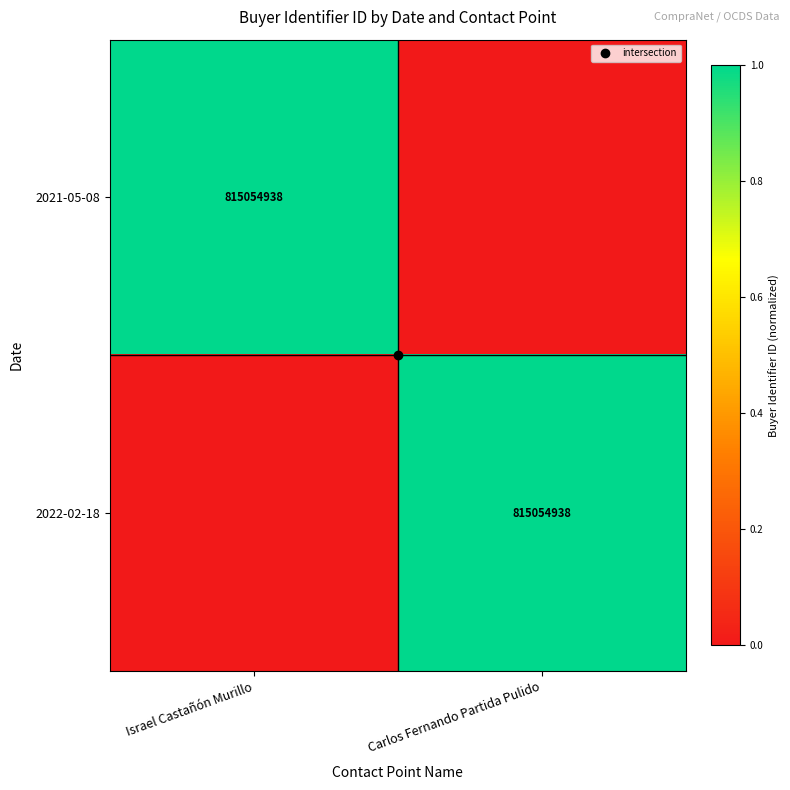

Is the value of 2021-05-08 at Carlos Fernando Partida Pulido greater than the value of 2022-02-18 at Israel Castañón Murillo?

No